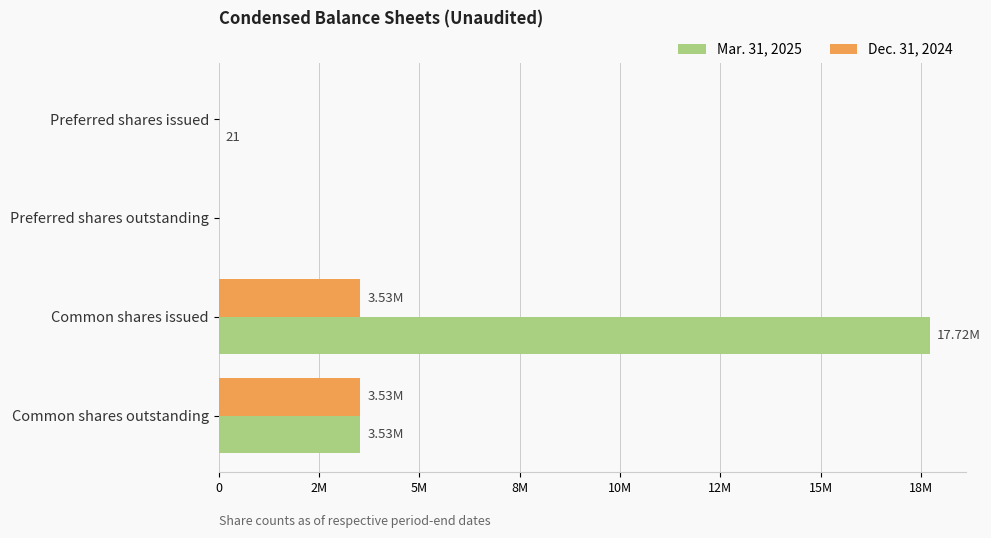

What are all the series names shown in the legend?

Mar. 31, 2025, Dec. 31, 2024